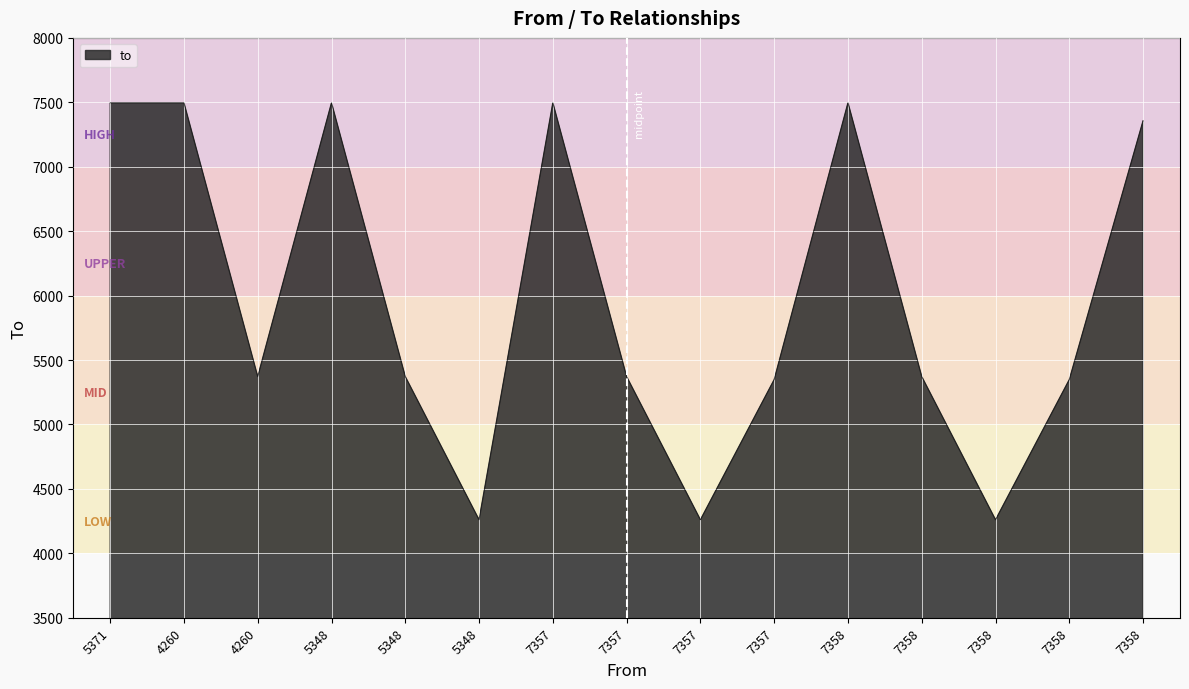

What is the value of the 2nd point from the left?

7496